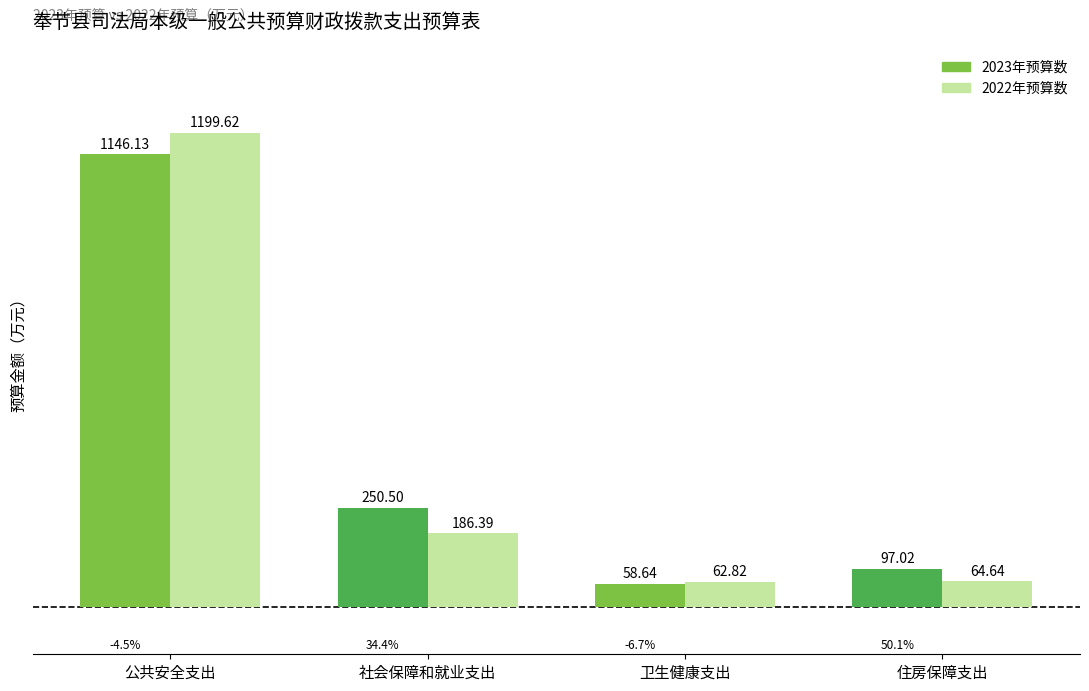

List the series in order of their peak value, lowest first.

2023年预算数, 2022年预算数